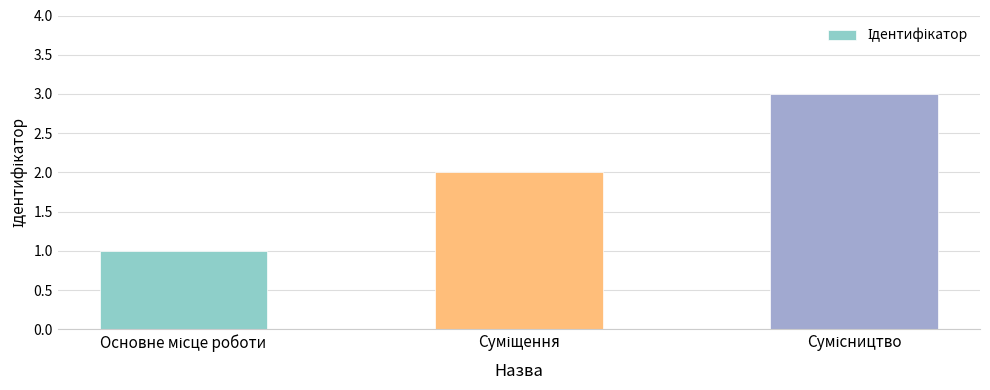

What is the sum of all values?

6